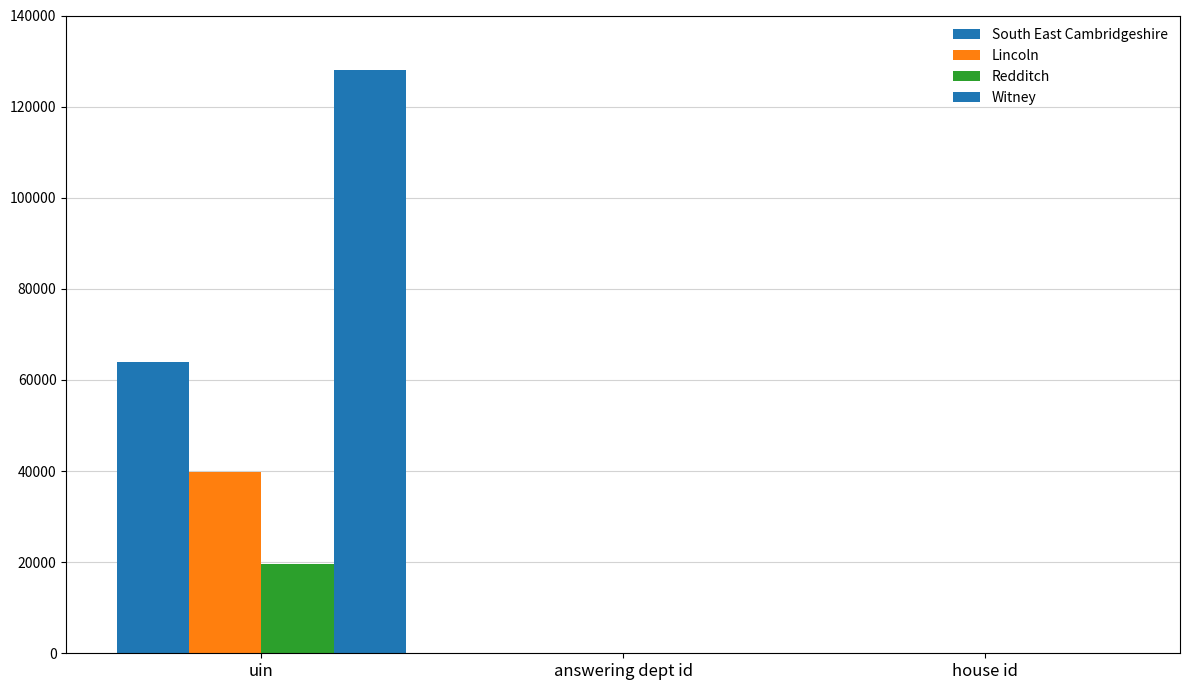

Does the chart contain stacked bars?

No